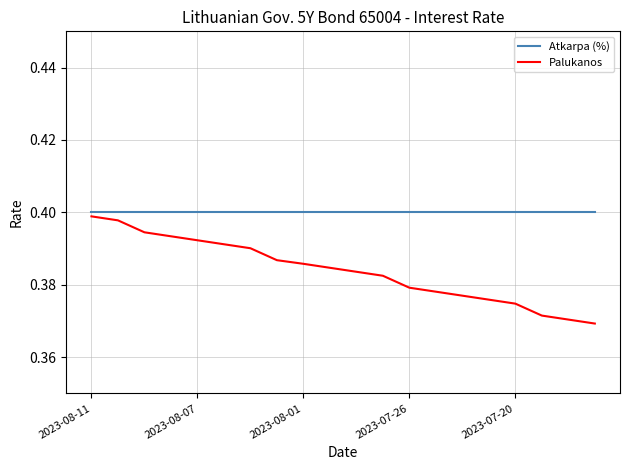

Which series has the largest range (max minus min)?

Palukanos